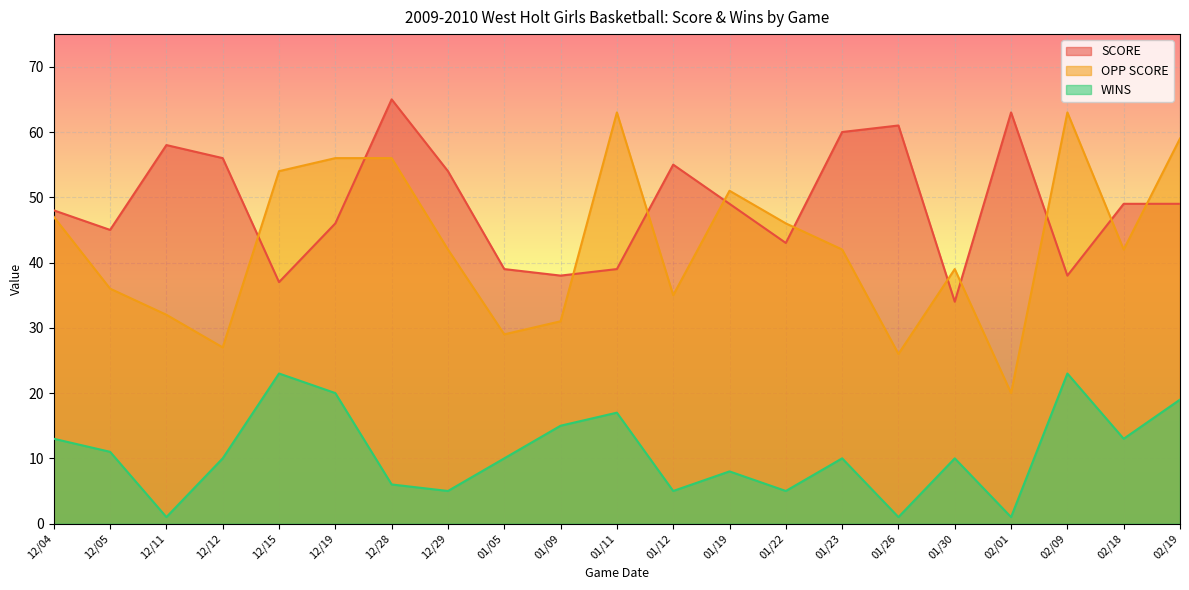

True or false: WINS has more than 0 interior local peaks.

True